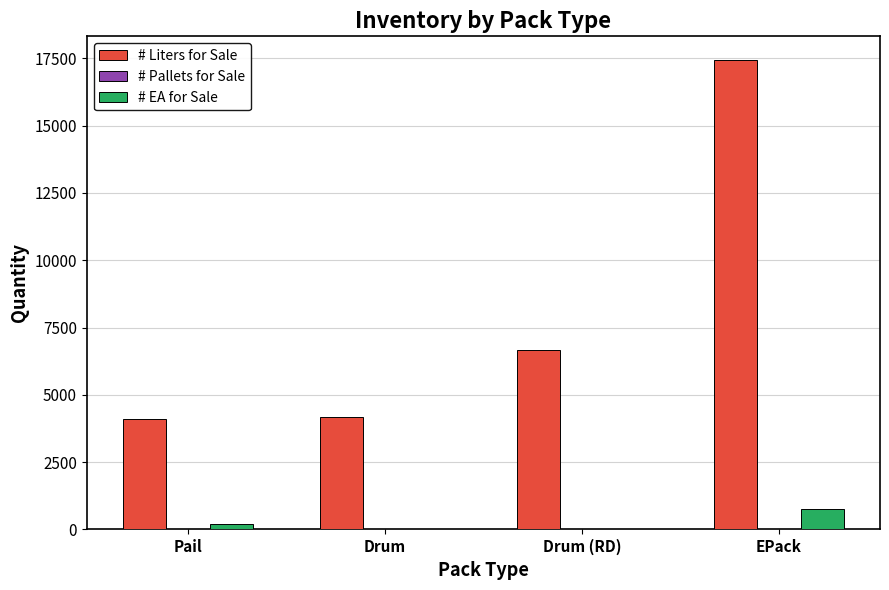

Which series has the largest total across all categories?

# Liters for Sale